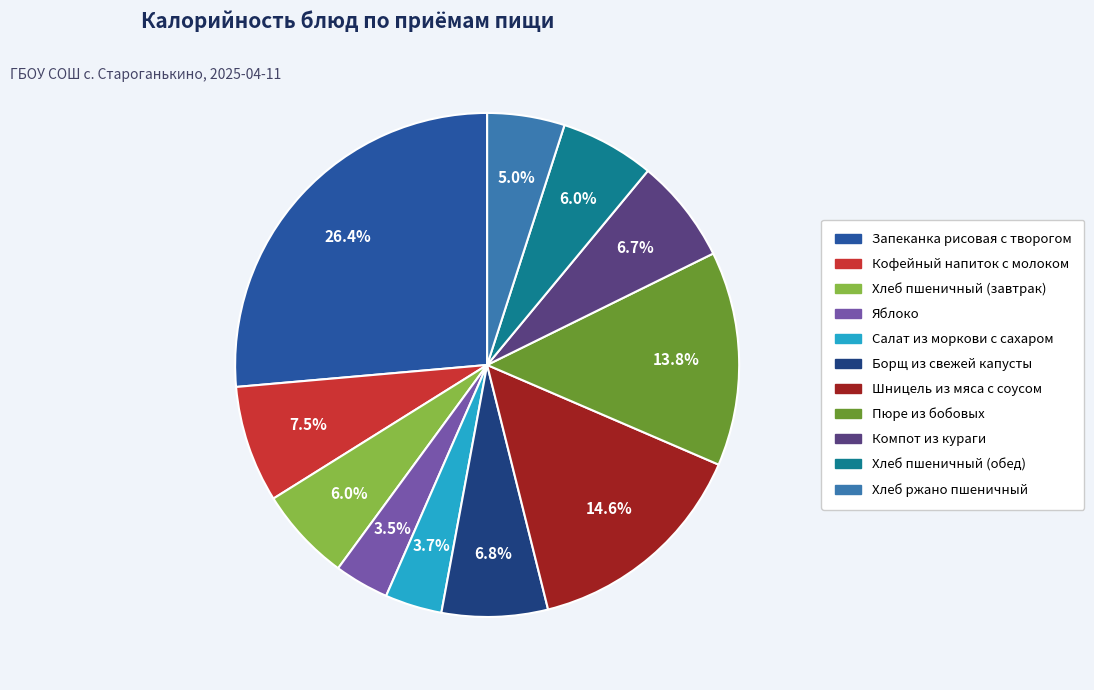

Combined, what portion of the pie is Пюре из бобовых and Яблоко?

17.3%